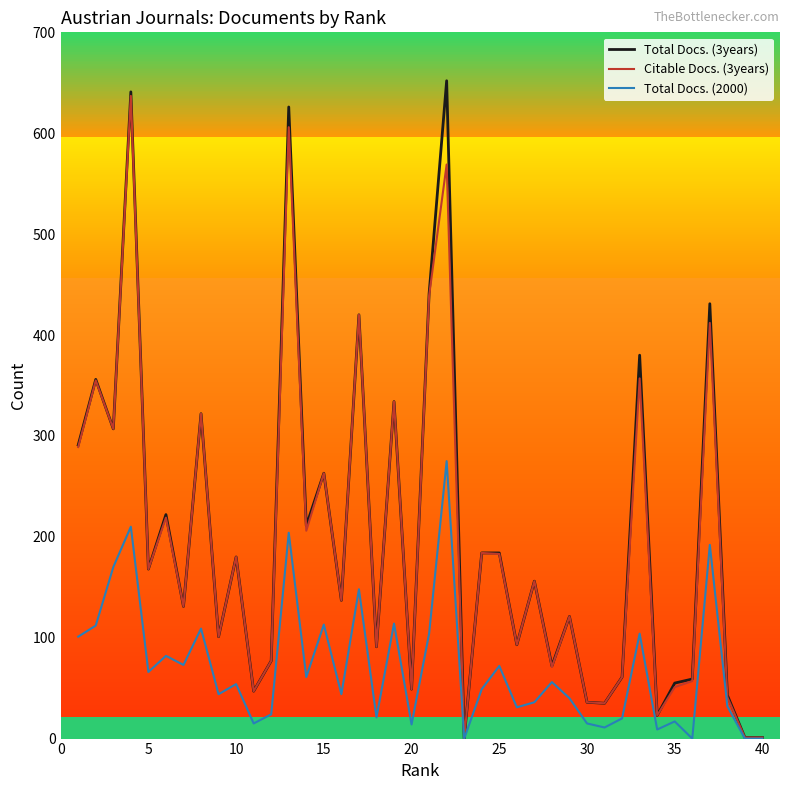

The Citable Docs. (3years) series shows 263 at 15. True or false?

True